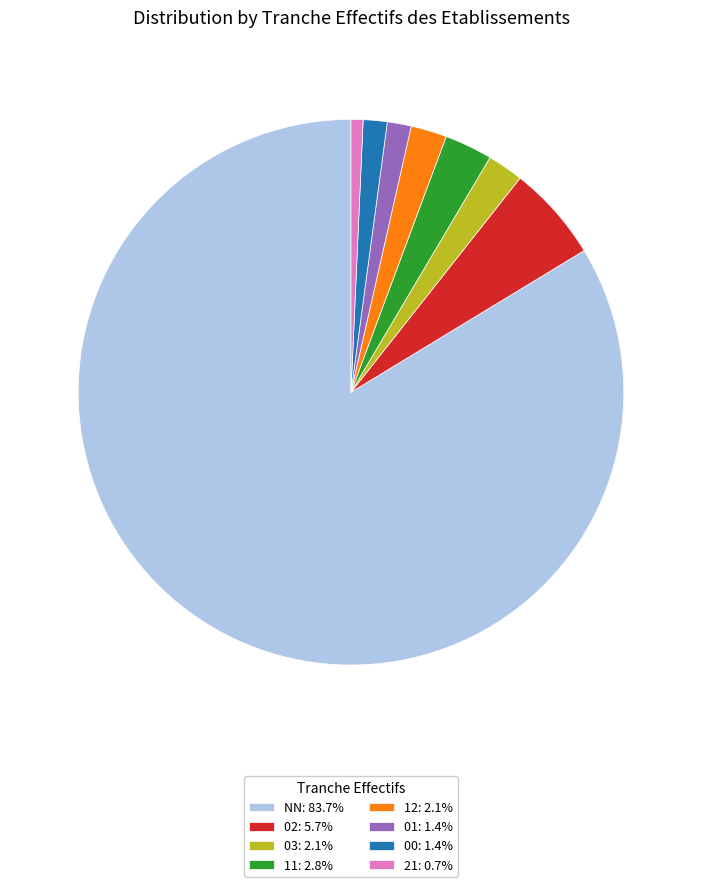

What is the ratio of the value at 21: 0.7% to the value at 12: 2.1%?

0.3